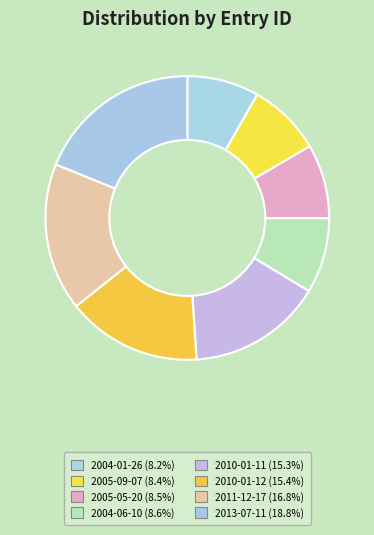

Do 2010-01-12 and 2013-07-11 together represent more than half of the pie?

No